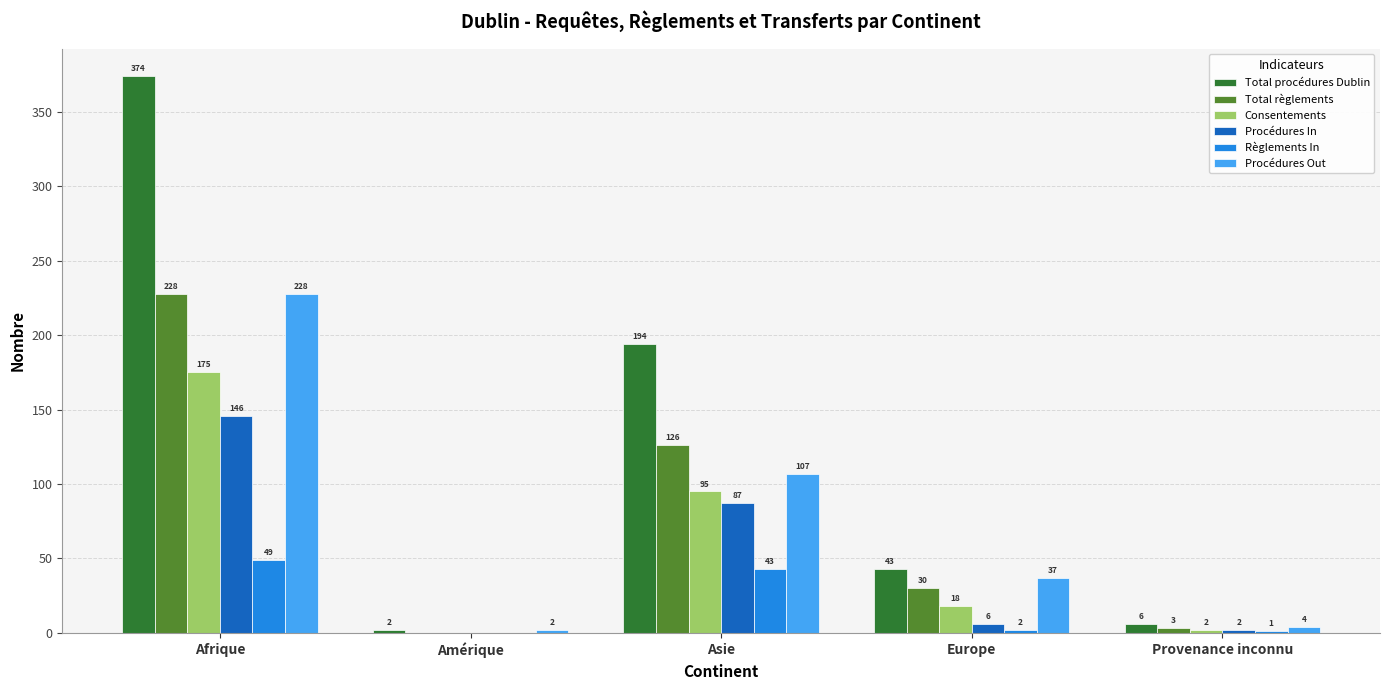

What are all the series names shown in the legend?

Total procédures Dublin, Total règlements, Consentements, Procédures In, Règlements In, Procédures Out